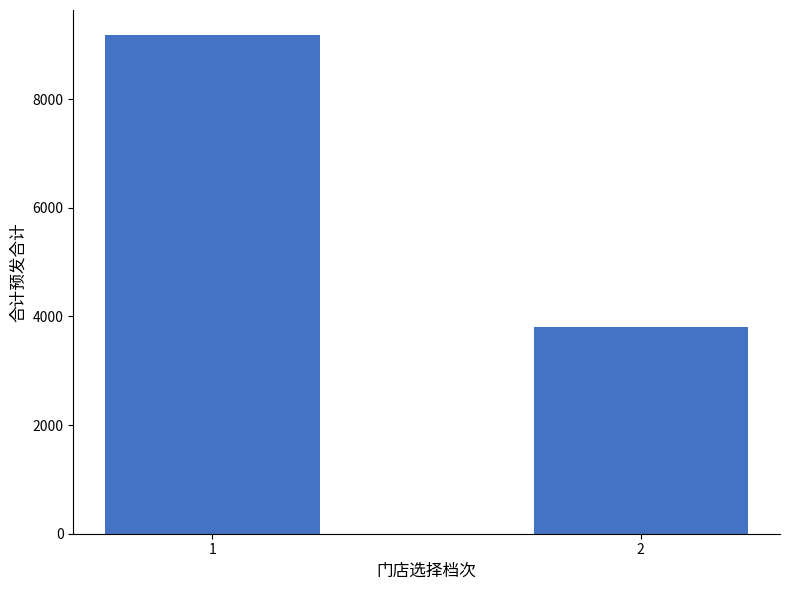

Does the chart contain any negative values?

No